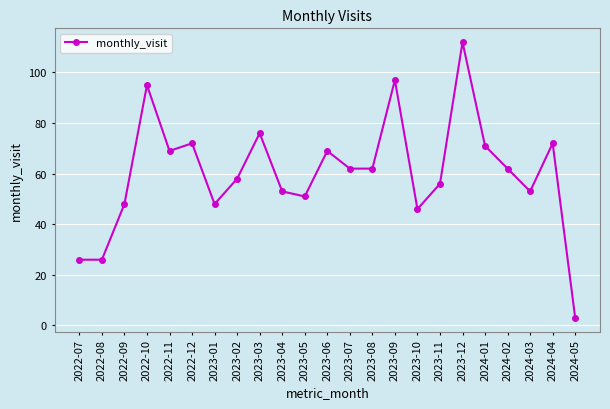

At which category does the chart reach its minimum across all series?

2024-05